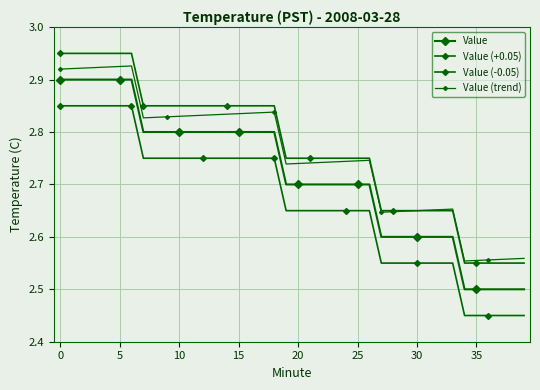

True or false: Value (-0.05) has more than 1 points higher than both neighbors.

False